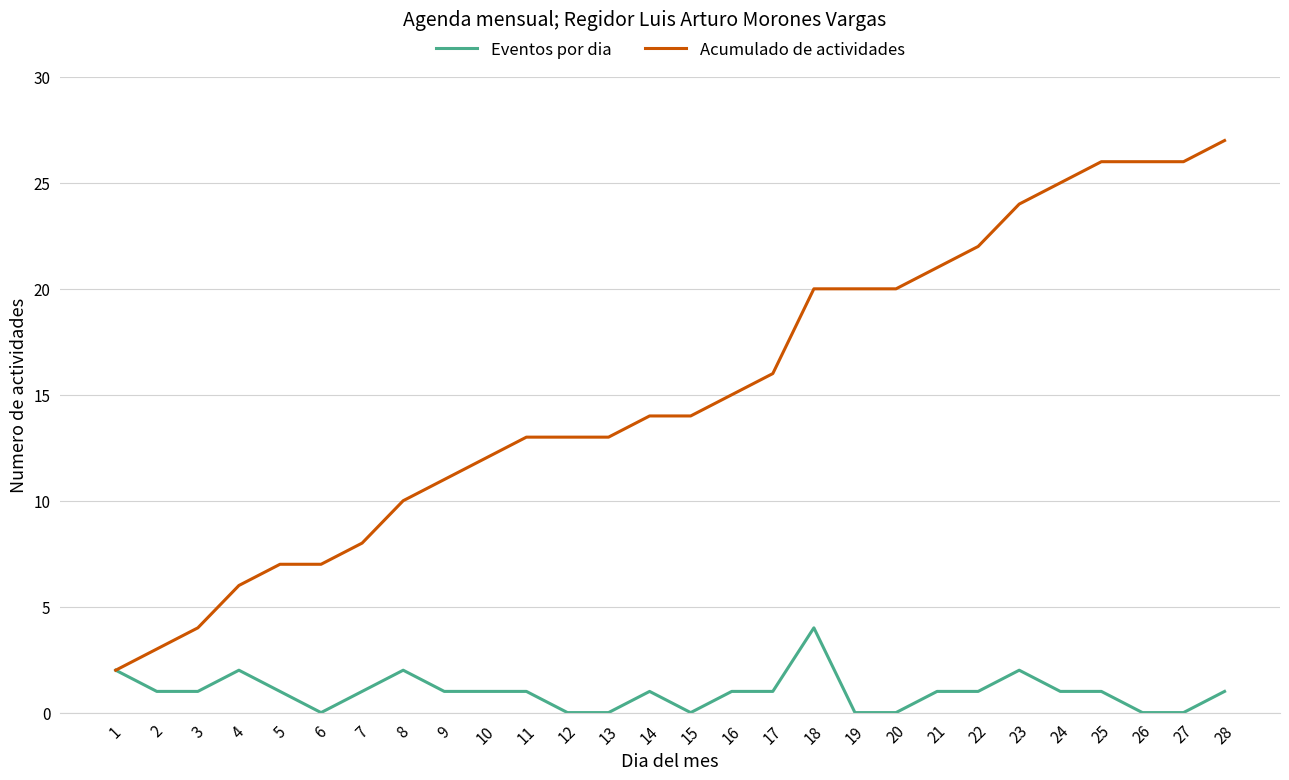

What is the difference between the highest and lowest values at 4?

4